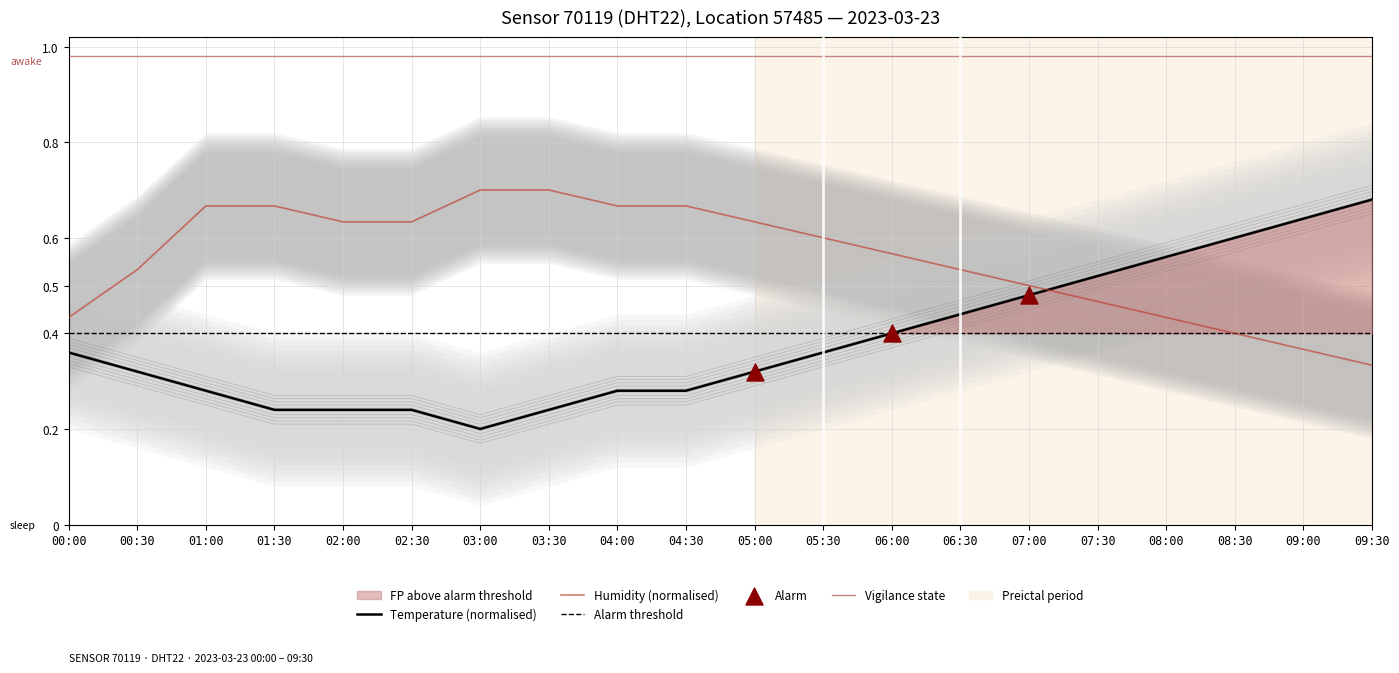

Is the value of temperature at 09:00 greater than the value of humidity_upper at 01:00?

No